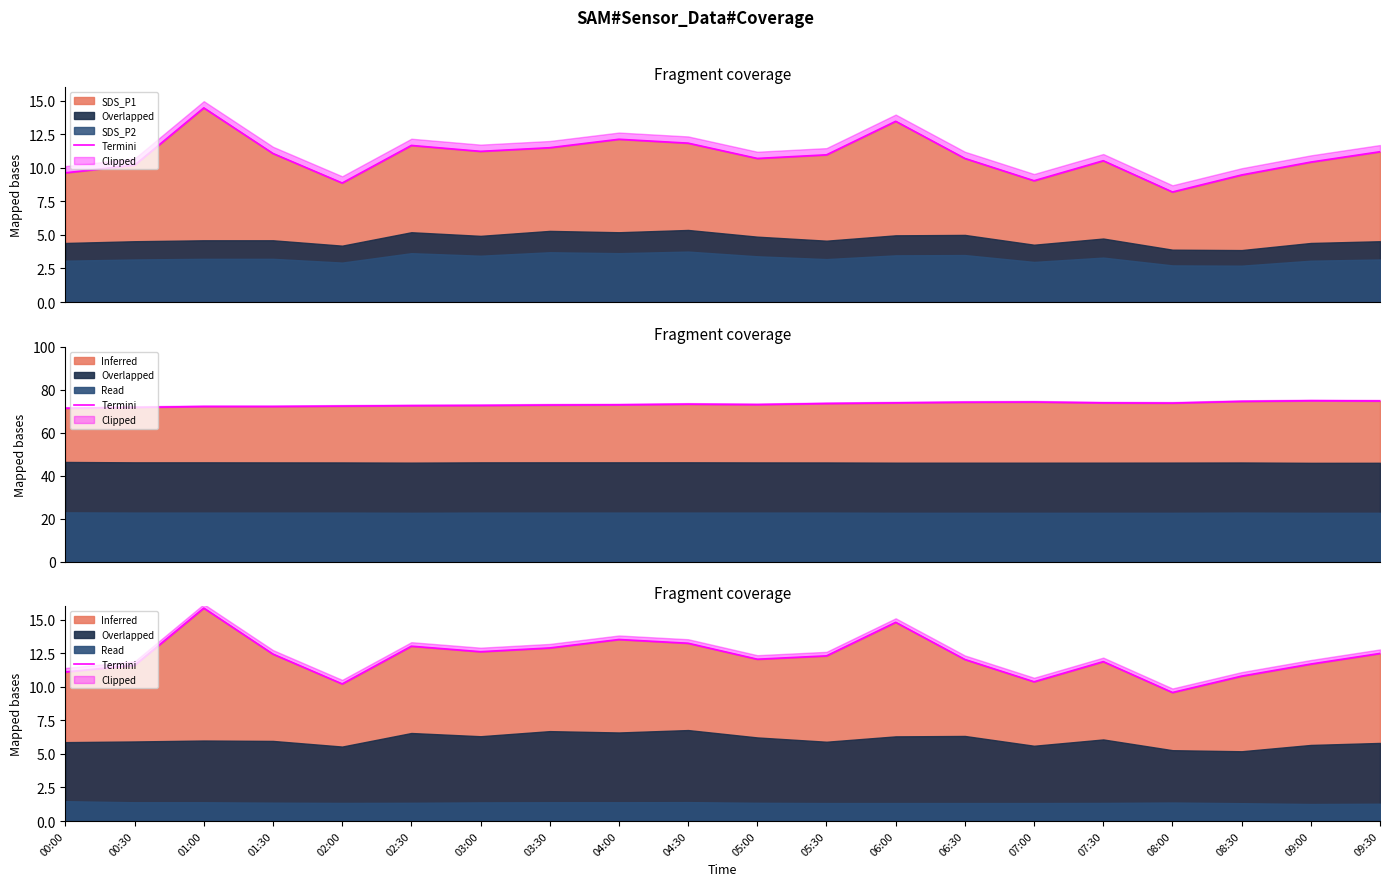

Which category has the highest value across all series?

01:00